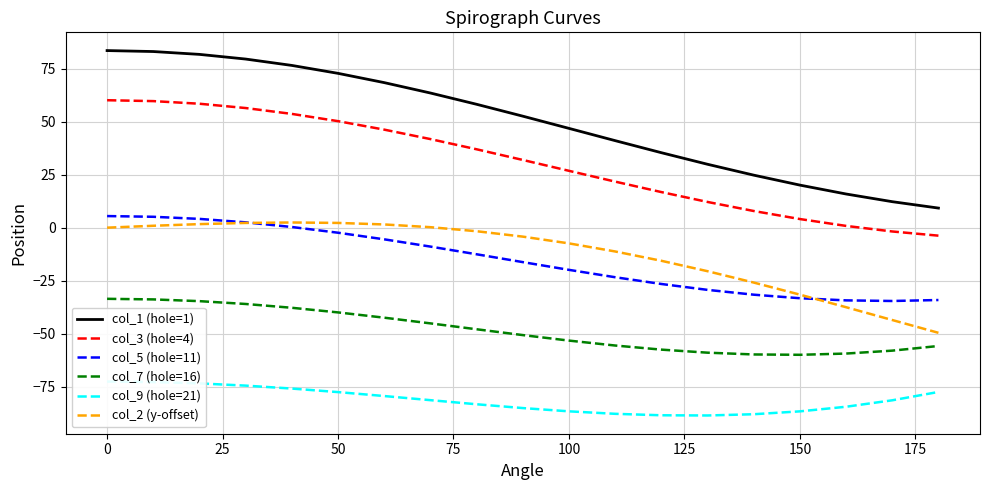

Does the chart display data point markers on the line(s)?

No